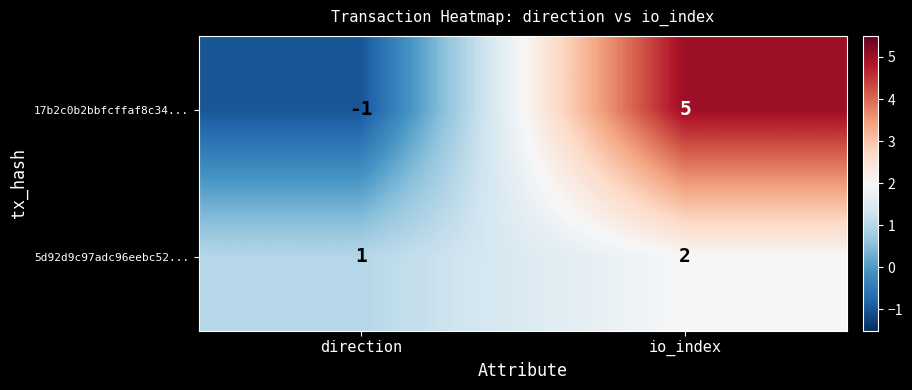

Rank the series by their maximum value, from highest to lowest.

17b2c0b2bbfcffaf8c34..., 5d92d9c97adc96eebc52...